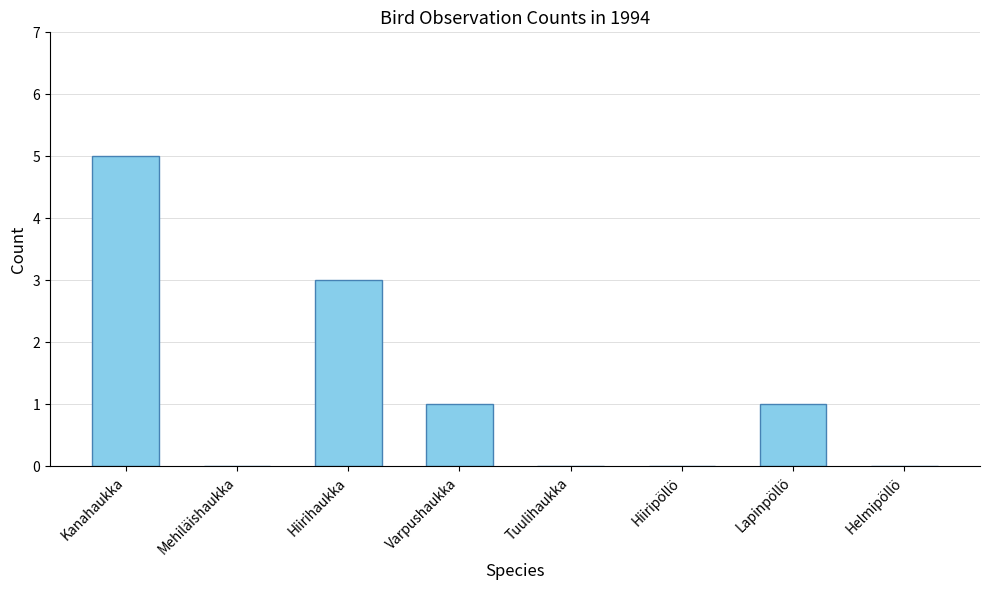

The value at Varpushaukka is 1. True or false?

True